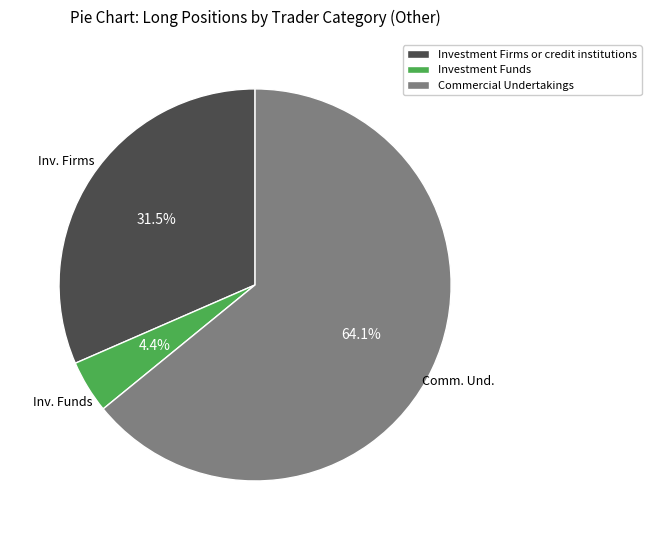

What is the total percentage of Commercial Undertakings and Investment Funds?

68.5%